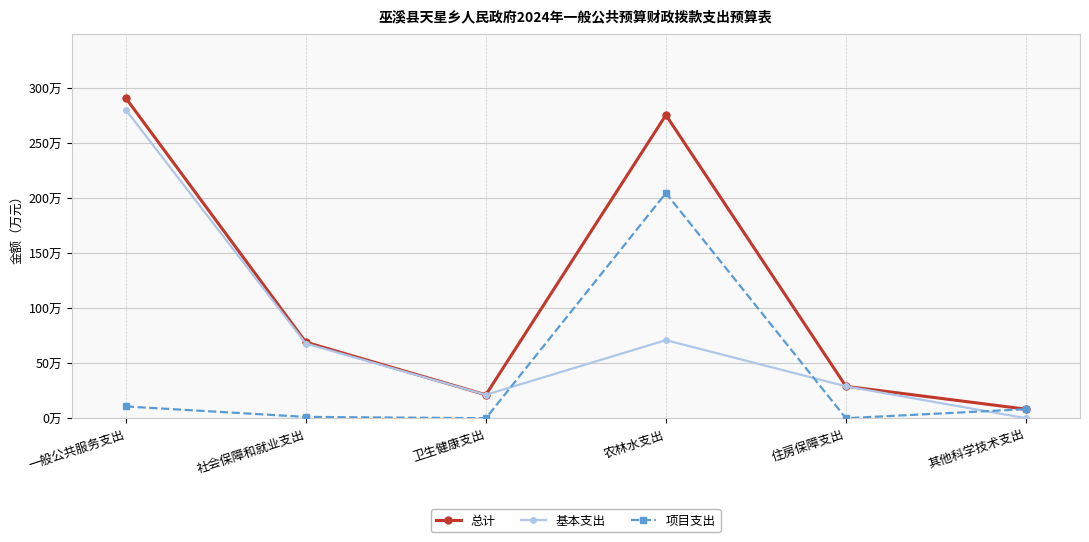

Is the value of 项目支出 at 卫生健康支出 greater than the value of 基本支出 at 卫生健康支出?

No